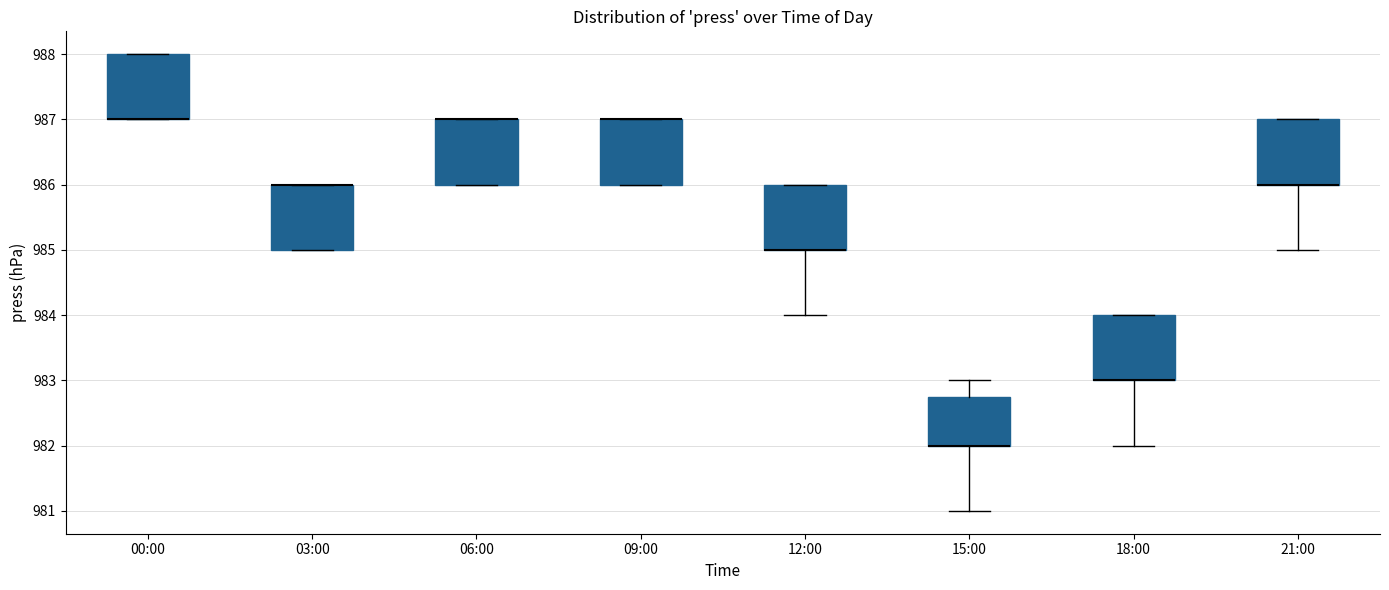

Reading left to right, read every box against the y-axis: the position of its median line, the range the box covers, and the ends of its whiskers. The values are not printed on the chart, so give them approximately, as read against the axis.

00:00: median 987.0 (drawn on the box's lower edge), box 987.0 to 988.0, whiskers 987.0 to 988.0
03:00: median 986.0 (drawn on the box's upper edge), box 985.0 to 986.0, whiskers 985.0 to 986.0
06:00: median 987.0 (drawn on the box's upper edge), box 986.0 to 987.0, whiskers 986.0 to 987.0
09:00: median 987.0 (drawn on the box's upper edge), box 986.0 to 987.0, whiskers 986.0 to 987.0
12:00: median 985.0 (drawn on the box's lower edge), box 985.0 to 986.0, whiskers 984.0 to 986.0
15:00: median 982.0 (drawn on the box's lower edge), box 982.0 to 982.8, whiskers 981.0 to 983.0
18:00: median 983.0 (drawn on the box's lower edge), box 983.0 to 984.0, whiskers 982.0 to 984.0
21:00: median 986.0 (drawn on the box's lower edge), box 986.0 to 987.0, whiskers 985.0 to 987.0